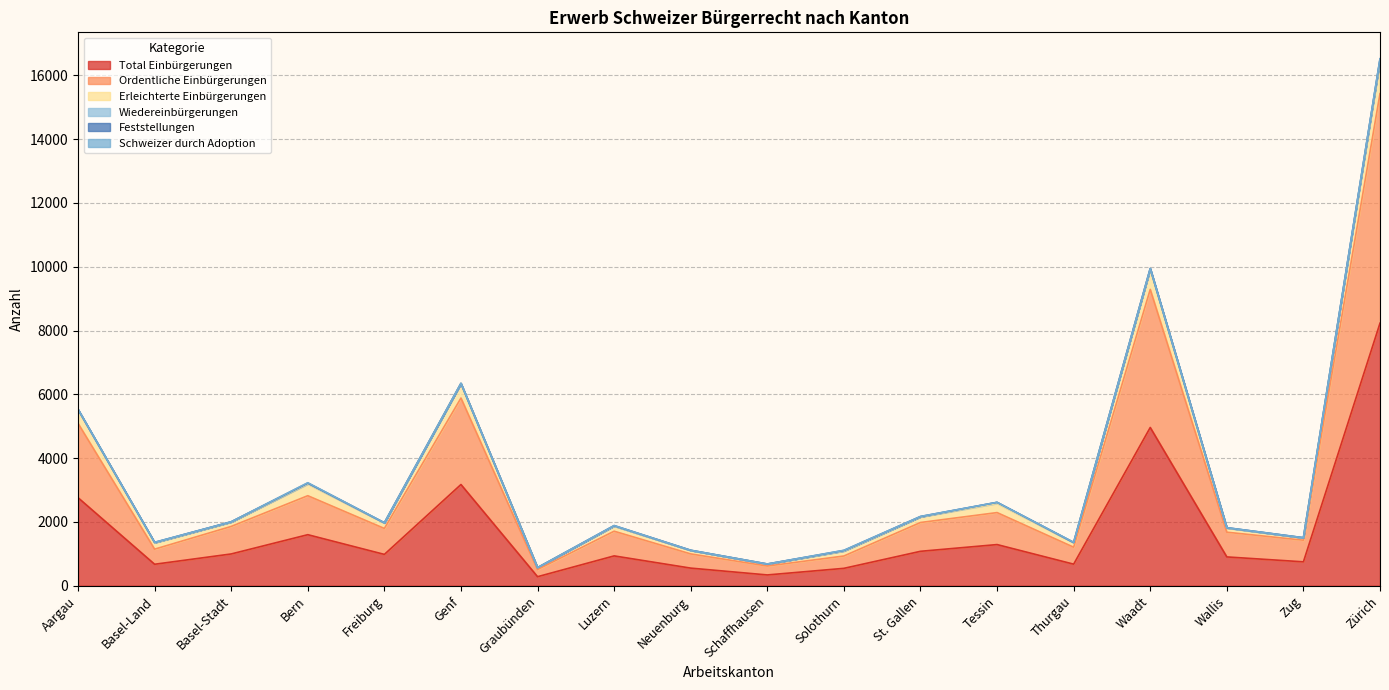

What is the sum of the Ordentliche Einbürgerungen values at Solothurn and Wallis?

2612